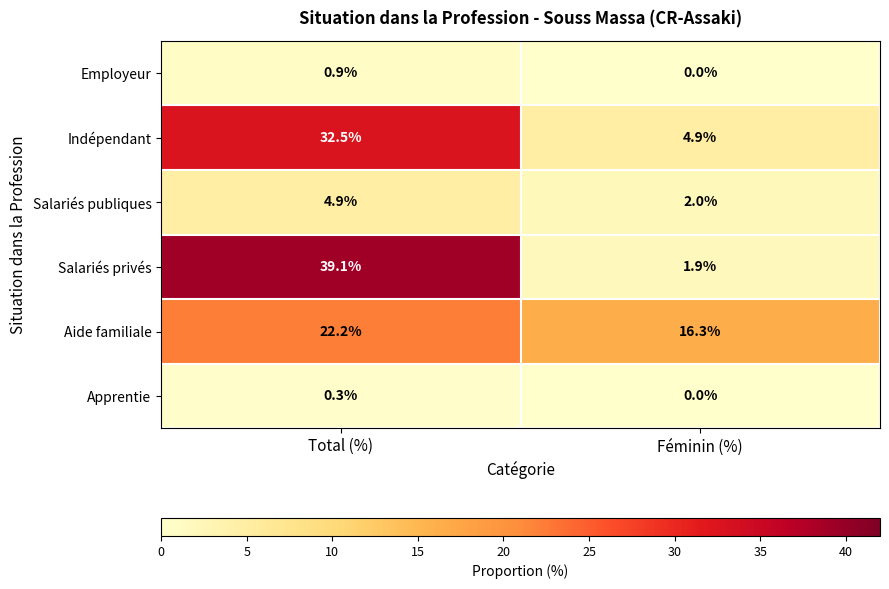

What is the total value across all series at Total (%)?

99.9